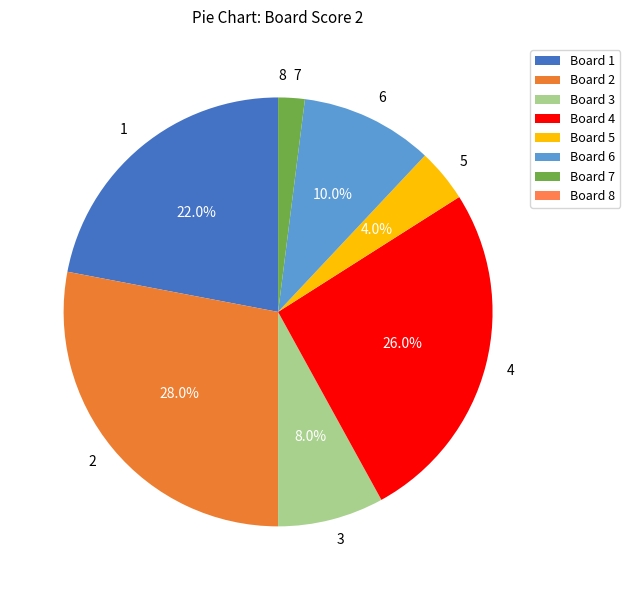

What is the largest slice in the pie chart?

2